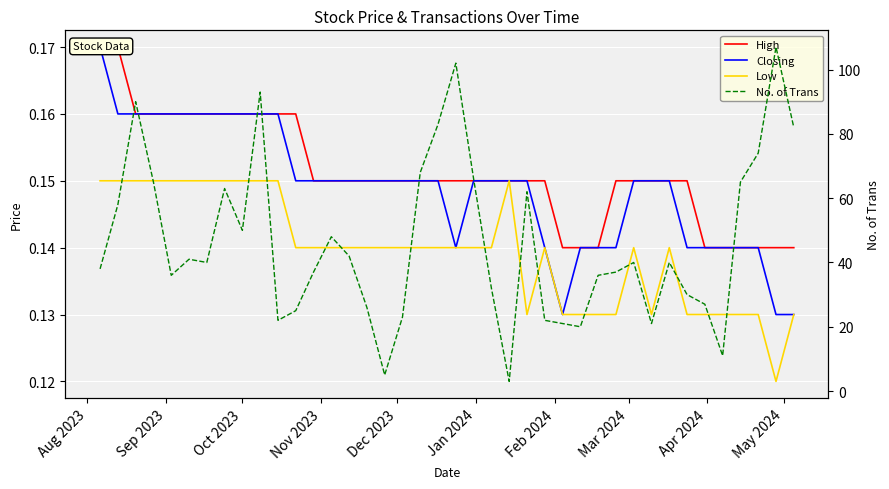

True or false: Low has more than 1 interior local peaks.

True